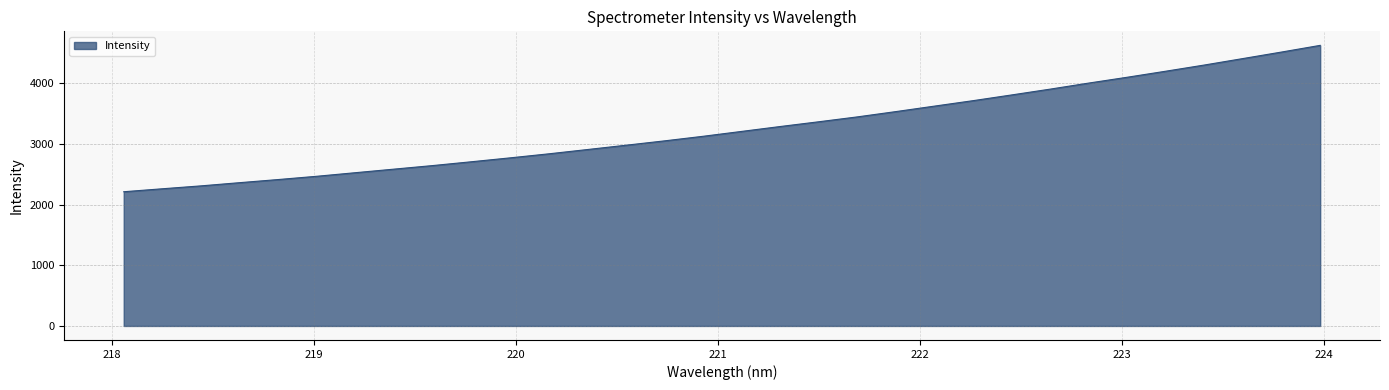

What is the minimum value shown in the chart?

2213.0